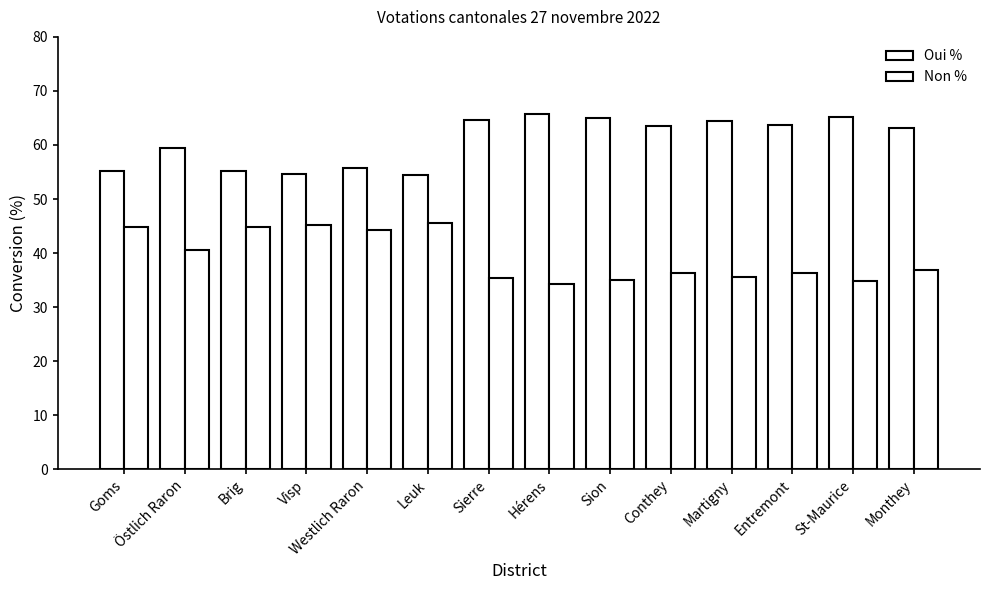

How many categories are shown in the chart?

14